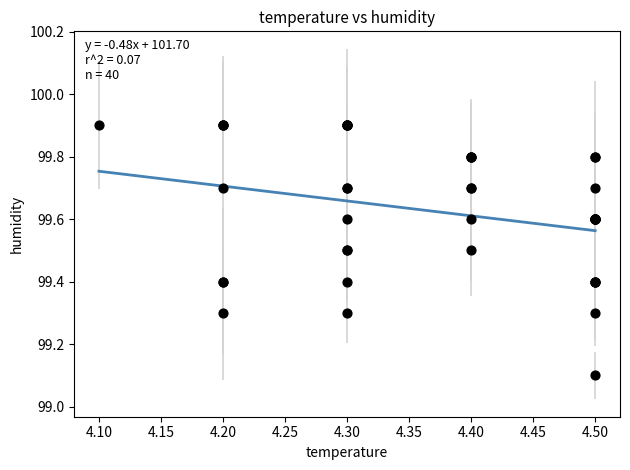

What Y value in the scatter plot is closest to 99?

99.1